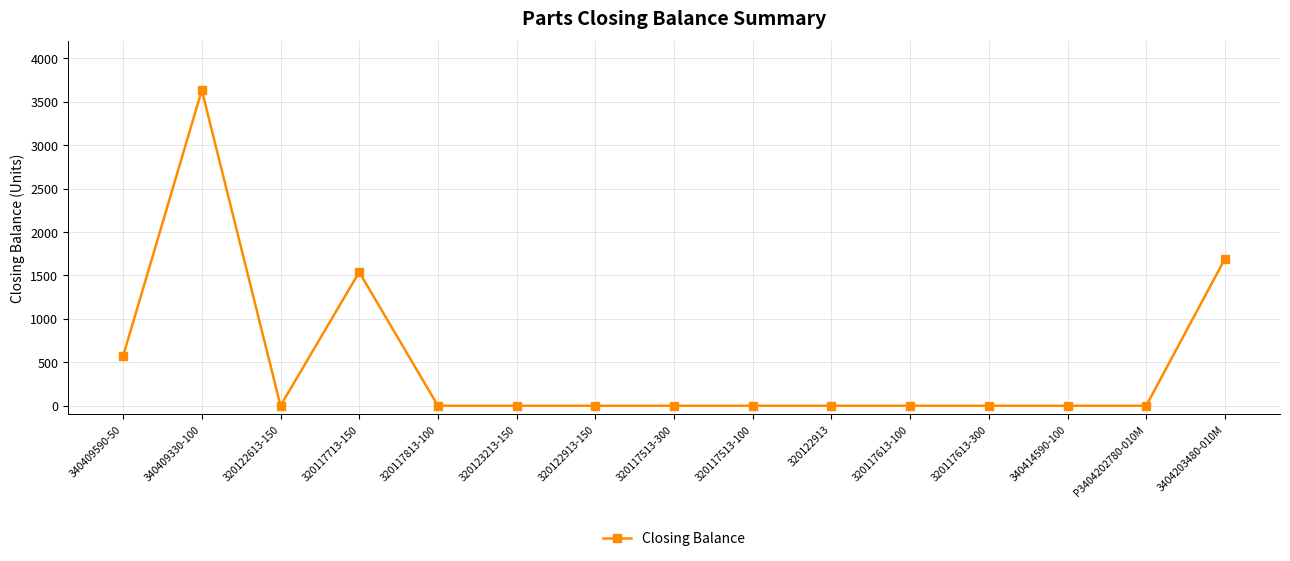

The chart shows a value of -2472 at 320117513-300. True or false?

False